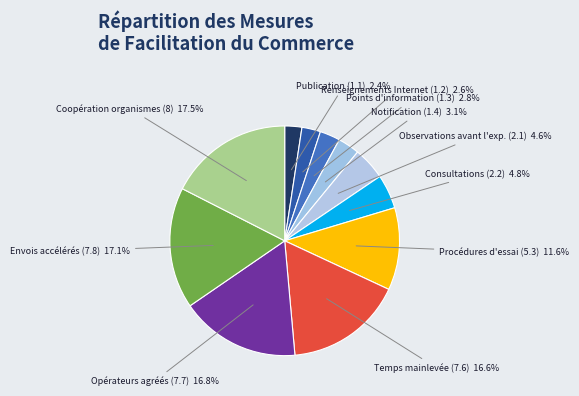

How many slices are in this pie chart?

11